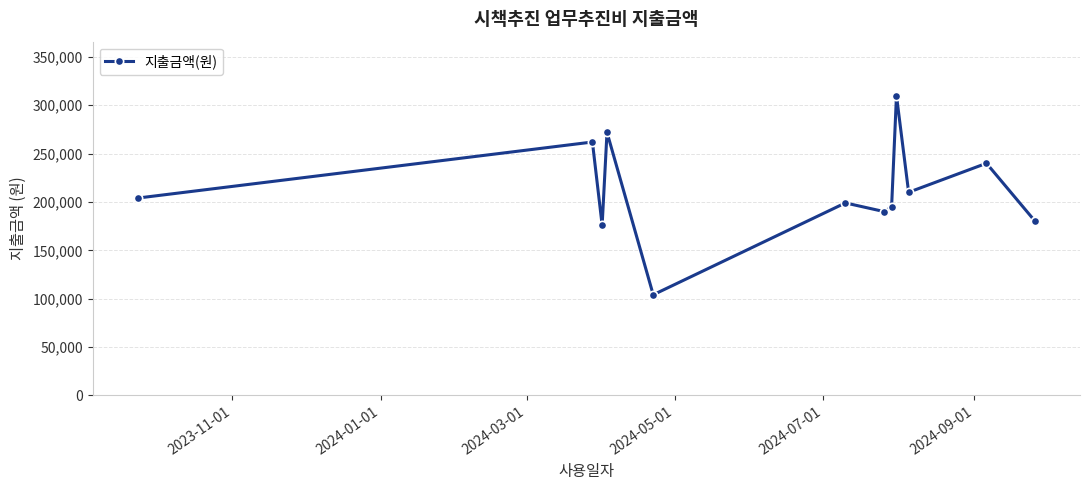

True or false: the data has more than 1 interior local peaks.

True